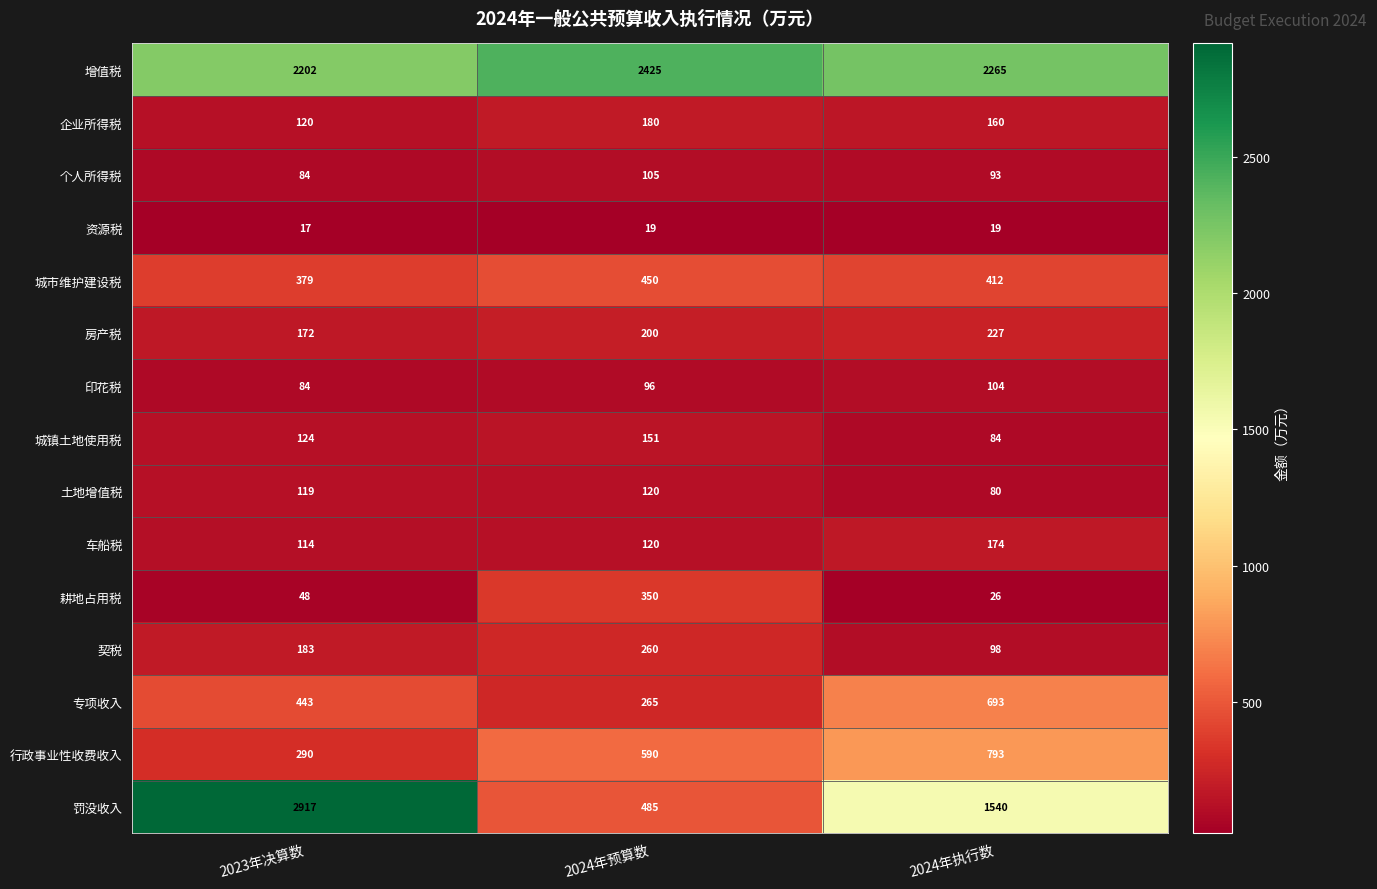

What value does the 房产税 series have at 2024年执行数, to the nearest 5?

225